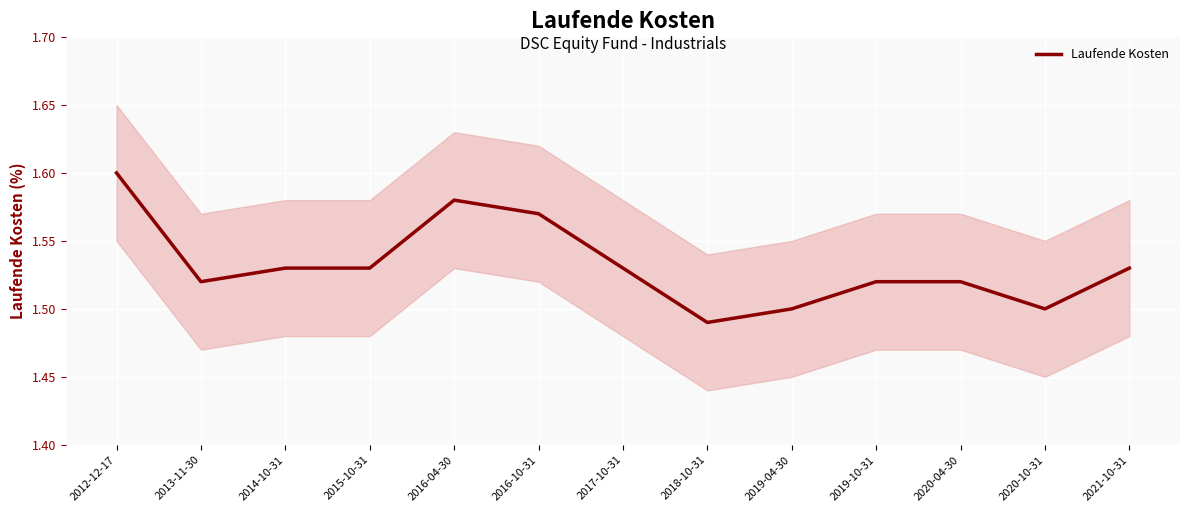

List the labels in order of value, largest first.

2012-12-17, 2016-04-30, 2016-10-31, 2014-10-31, 2015-10-31, 2017-10-31, 2021-10-31, 2013-11-30, 2019-10-31, 2020-04-30, 2019-04-30, 2020-10-31, 2018-10-31